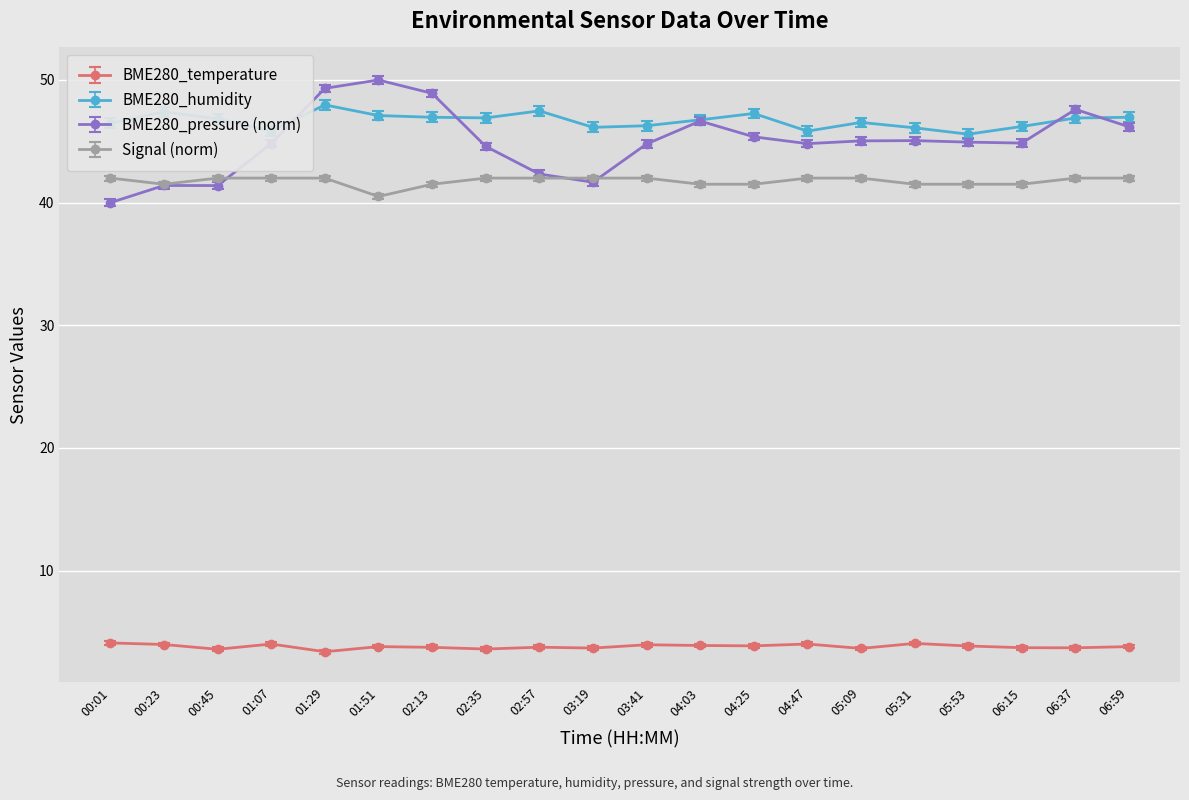

Rank the series at 04:47 from highest to lowest value.

BME280_humidity, BME280_pressure (norm), Signal (norm), BME280_temperature